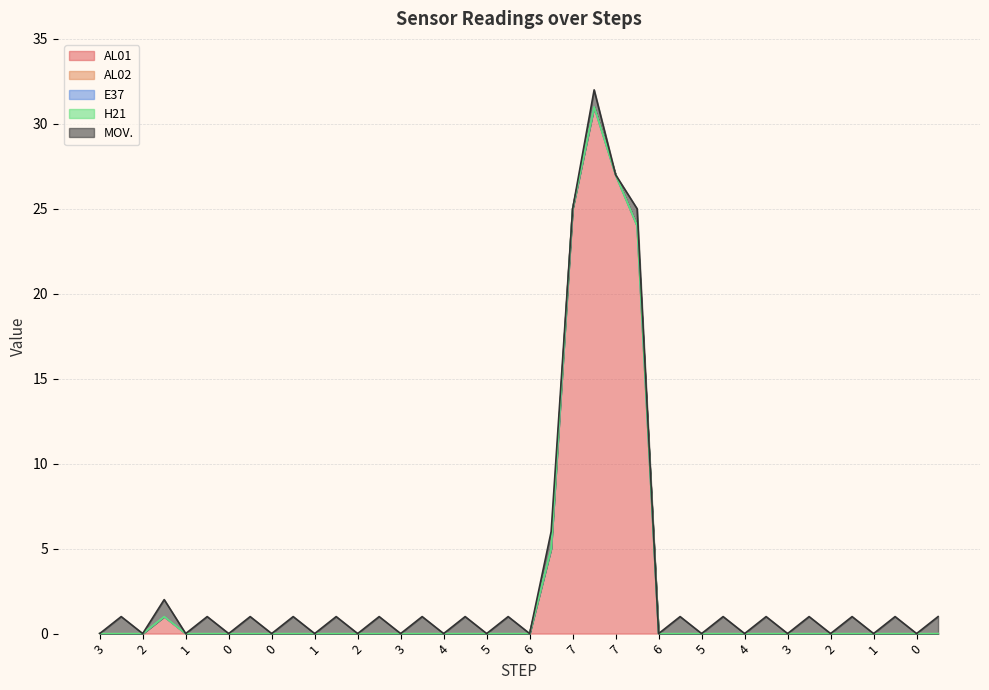

Which has a higher value, 1 or 0?

1